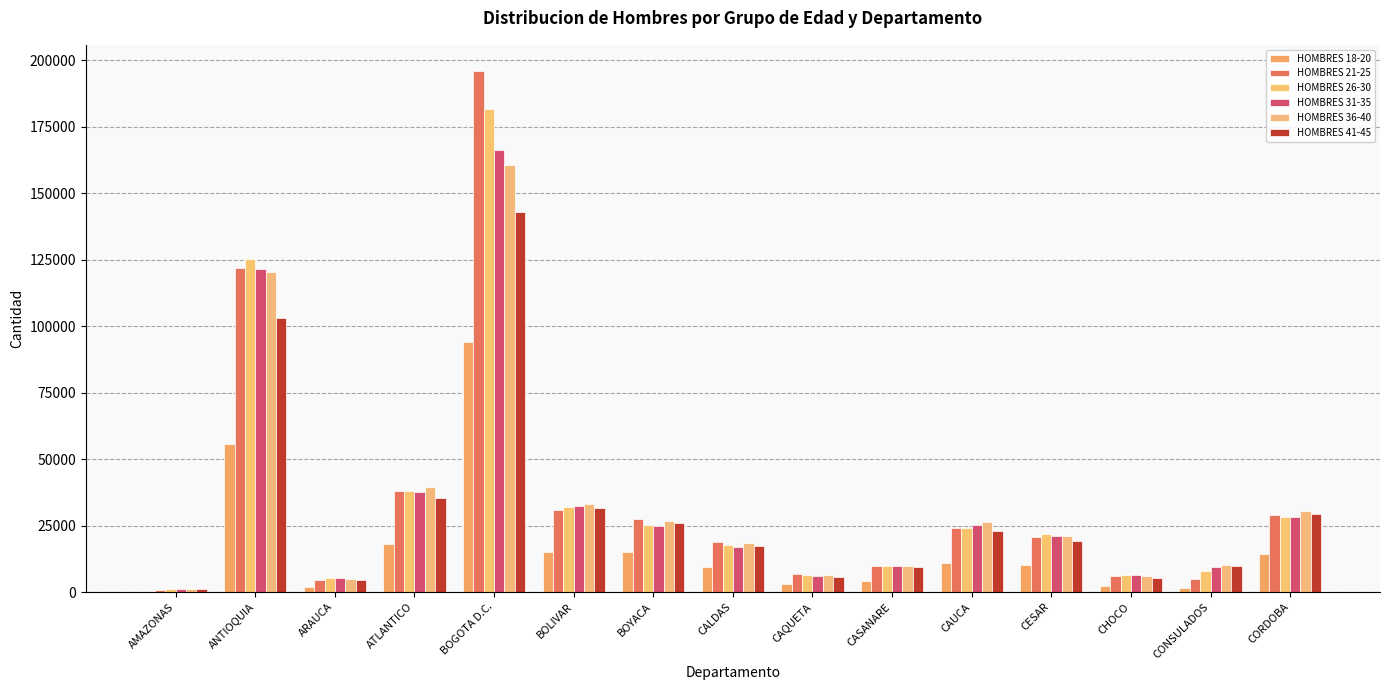

Count the number of data series in this chart.

6